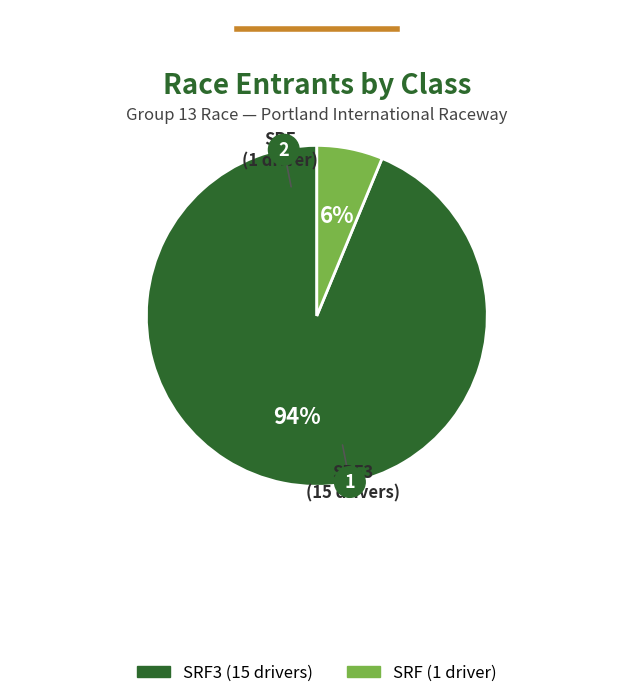

Rank the categories by value from highest to lowest.

SRF3, SRF